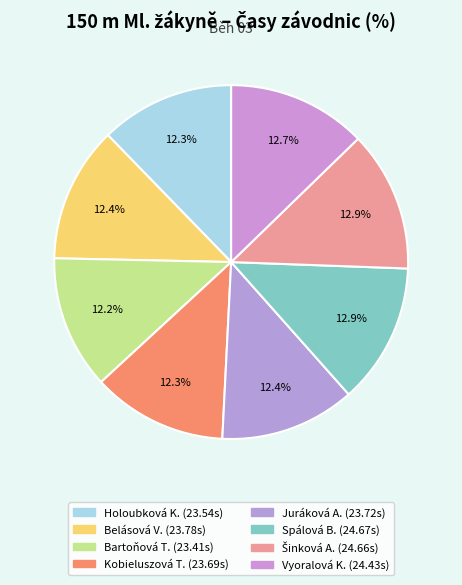

What is the largest slice in the pie chart?

Spálová Barbora